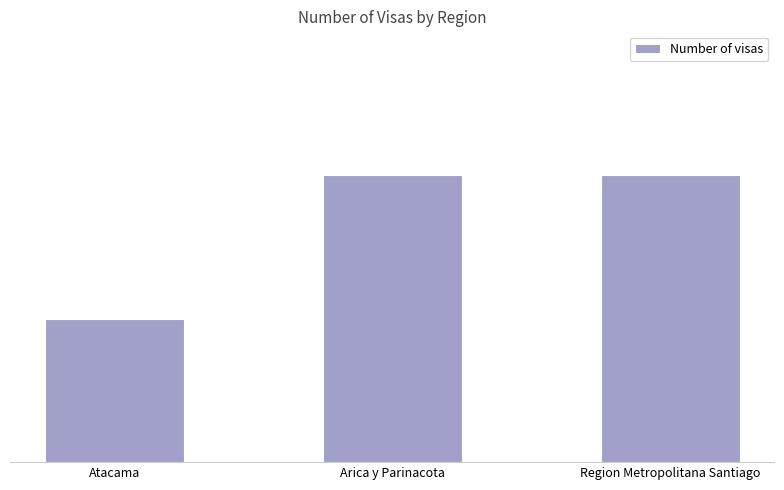

List the labels in order of value, smallest first.

Atacama, Arica y Parinacota, Region Metropolitana Santiago